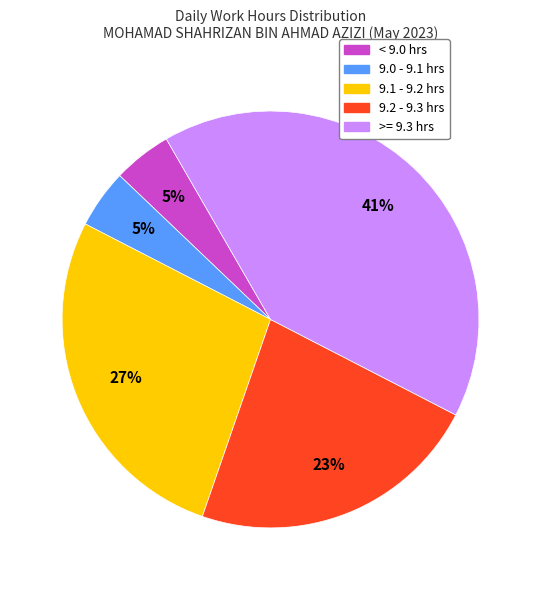

How many slices are in this pie chart?

5